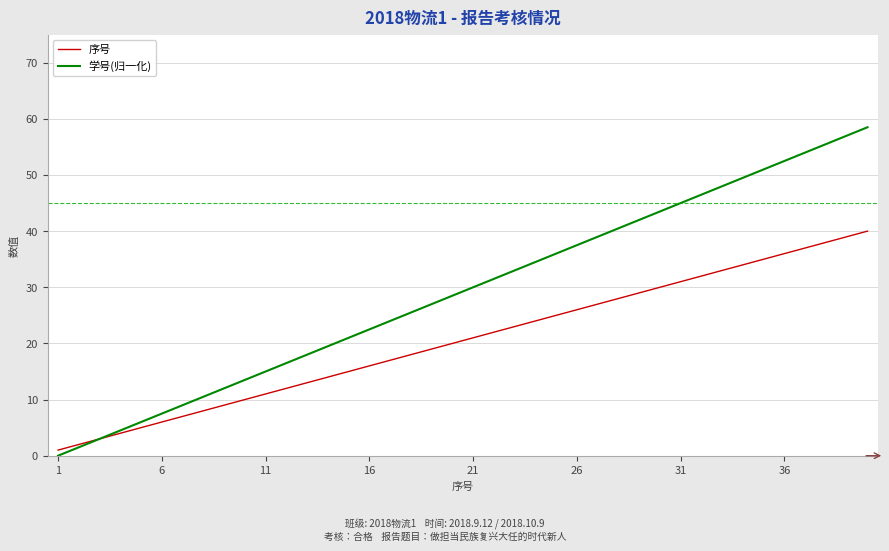

Rank the series by their average value, from highest to lowest.

学号(归一化), 序号